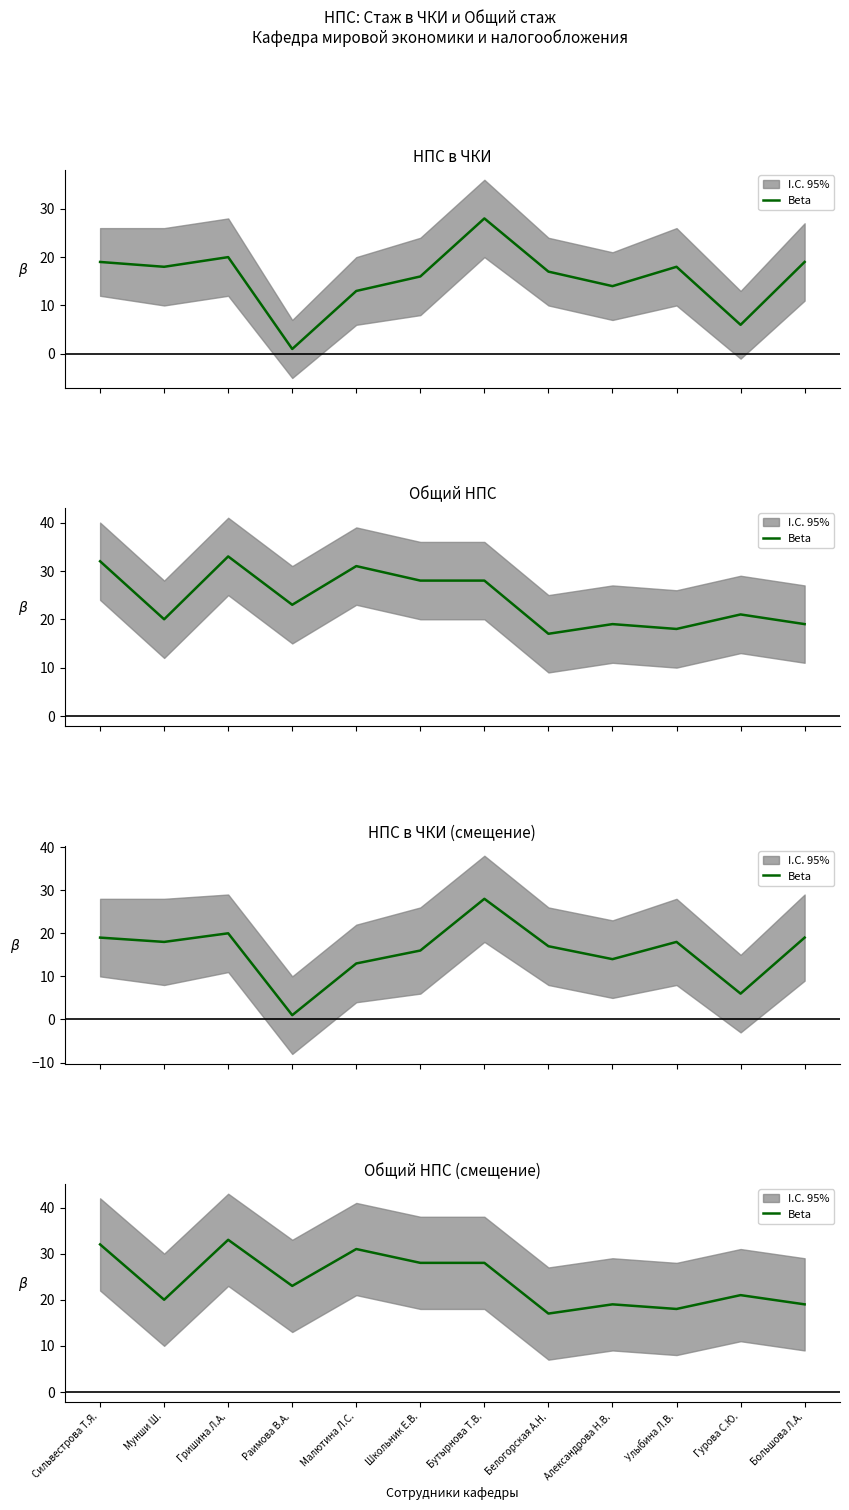

Reading left to right, list all the values displayed in this chart.

Сильвестрова Т.Я.=32	Мунши Ш.=20	Гришина Л.А.=33	Раимова В.А.=23	Малютина Л.С.=31	Школьник Е.В.=28	Бутырнова Т.В.=28	Белогорская А.Н.=17	Александрова Н.В.=19	Улыбина Л.В.=18	Гурова С.Ю.=21	Большова Л.А.=19